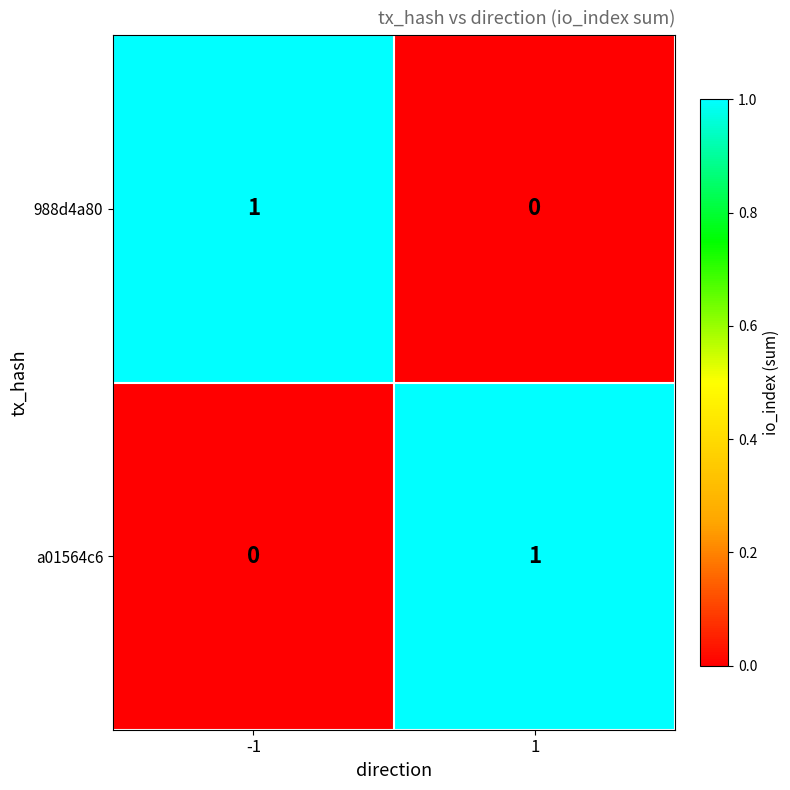

The value of 988d4a80 at 1 is -1. True or false?

False